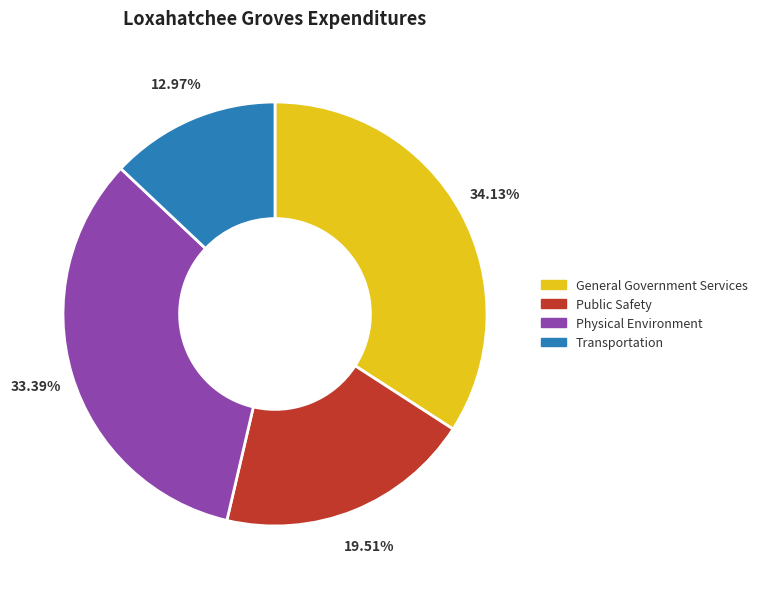

Do Public Safety and General Government Services together represent more than half of the pie?

Yes